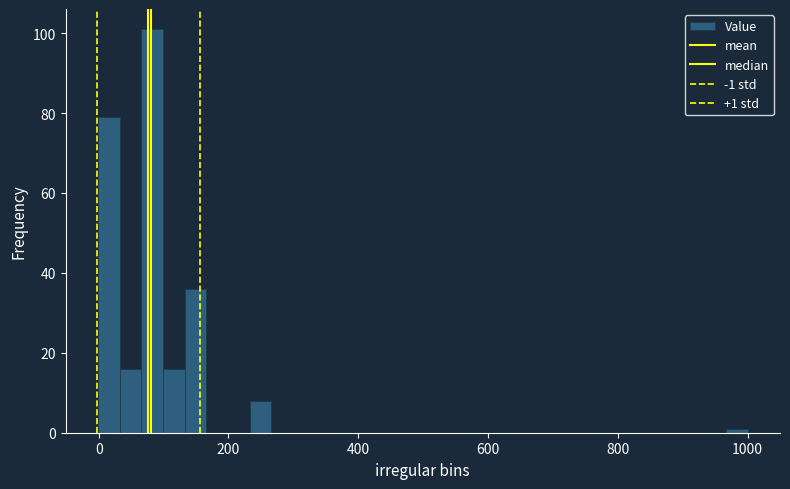

Around what value on the x-axis is the tallest bar? Give the approximate position of its centre, as read against the axis.

80